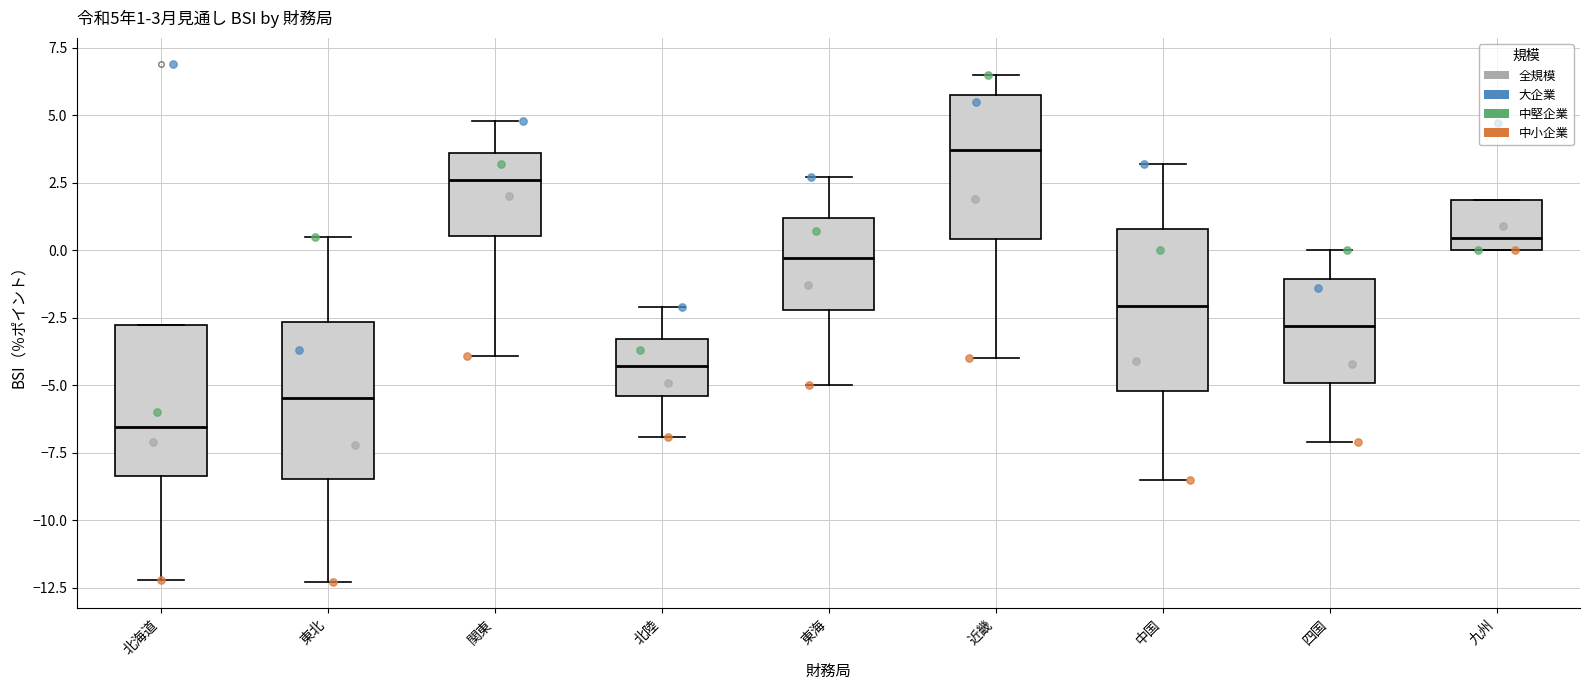

Which box has the highest median line?

近畿